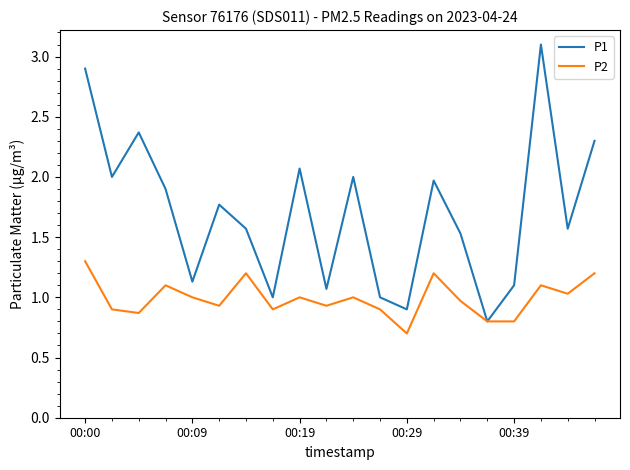

List the series in order of their peak value, highest first.

P1, P2